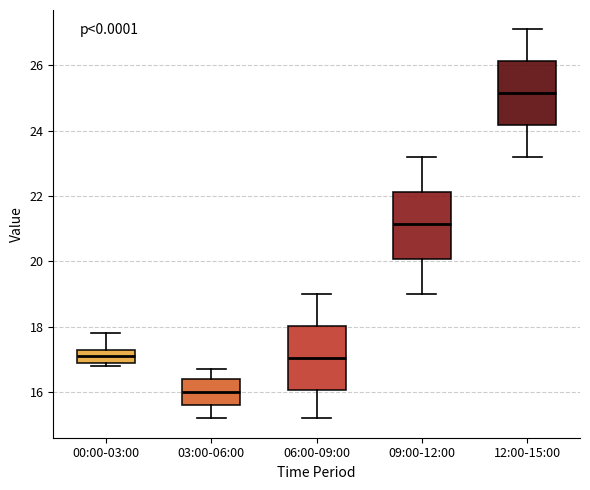

Which box has the lowest median line?

03:00-06:00